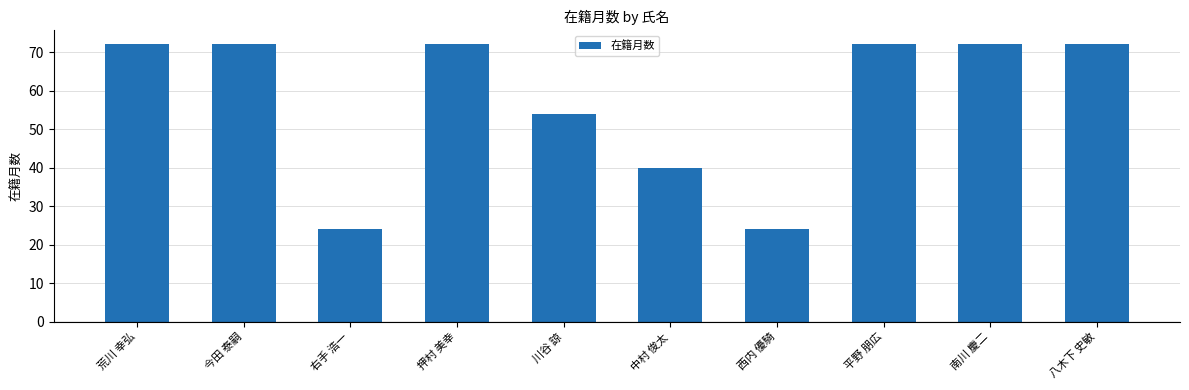

Reading left to right, what are all the values shown in this chart?

72	72	24	72	54	40	24	72	72	72